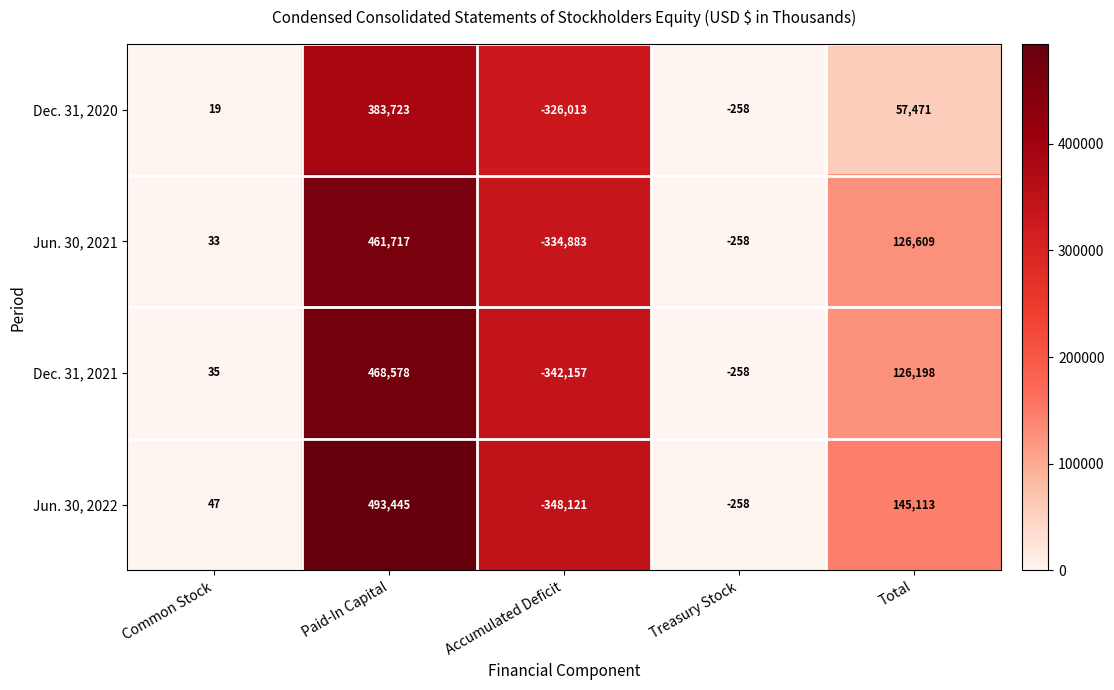

Which series has the widest spread of values?

Jun. 30, 2022